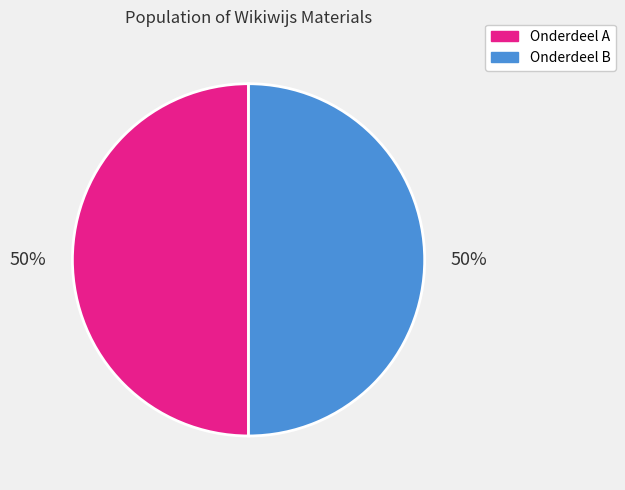

To the nearest percent, what is the average slice percentage?

50%